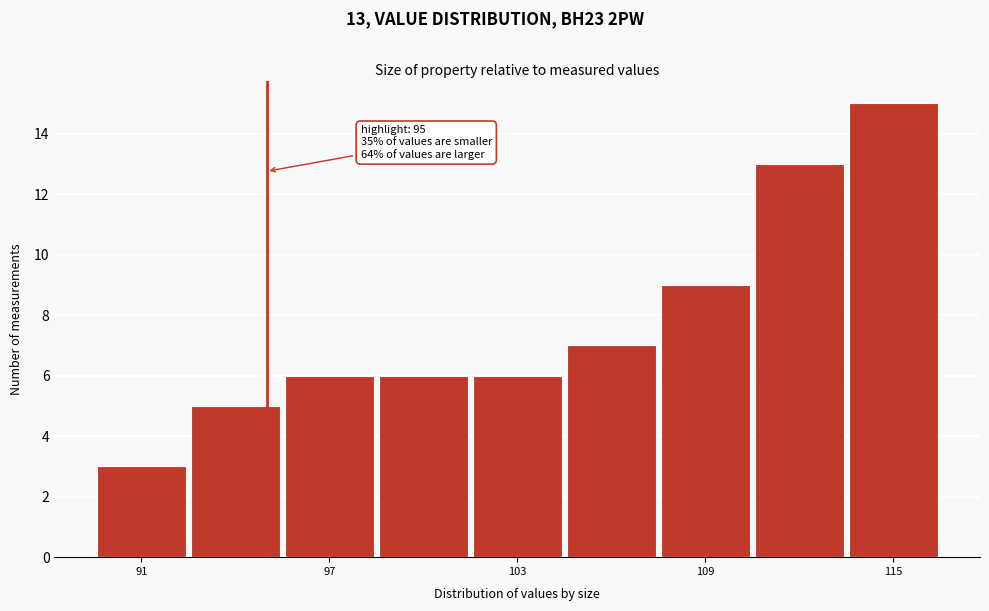

Around what value on the x-axis is the tallest bar? Give the approximate position of its centre, as read against the axis.

115